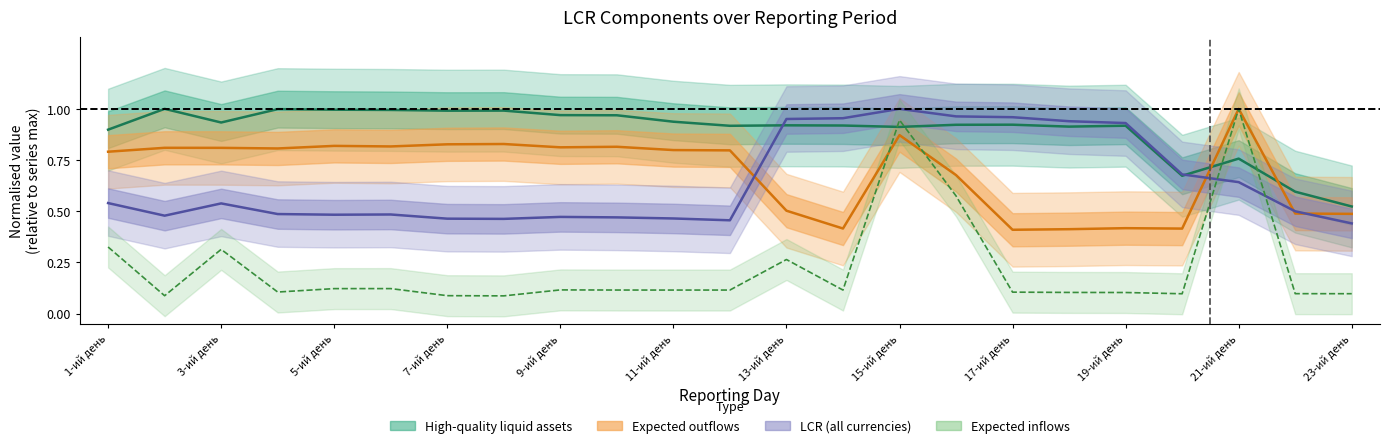

Where is the first local minimum for LCR (all currencies)?

2-ий день